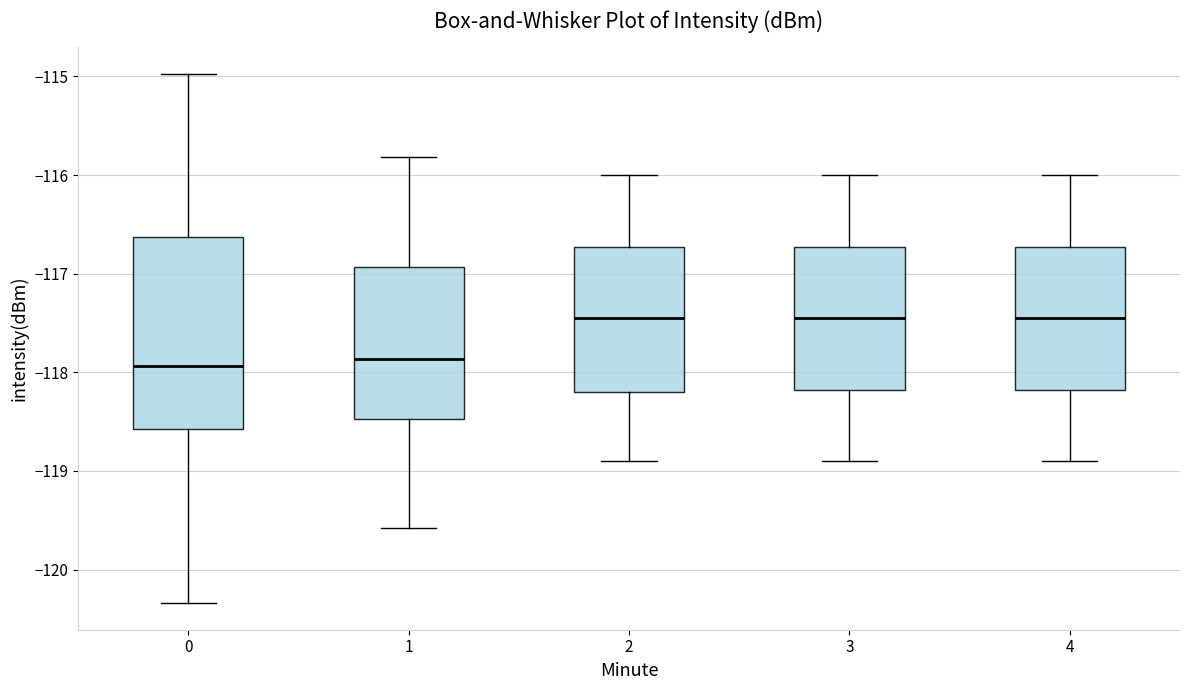

Reading left to right, read every box against the y-axis: the position of its median line, the range the box covers, and the ends of its whiskers. The values are not printed on the chart, so give them approximately, as read against the axis.

0: median -117.9, box -118.6 to -116.6, whiskers -120.3 to -115.0
1: median -117.9, box -118.5 to -116.9, whiskers -119.6 to -115.8
2: median -117.4, box -118.2 to -116.7, whiskers -118.9 to -116.0
3: median -117.4, box -118.2 to -116.7, whiskers -118.9 to -116.0
4: median -117.4, box -118.2 to -116.7, whiskers -118.9 to -116.0